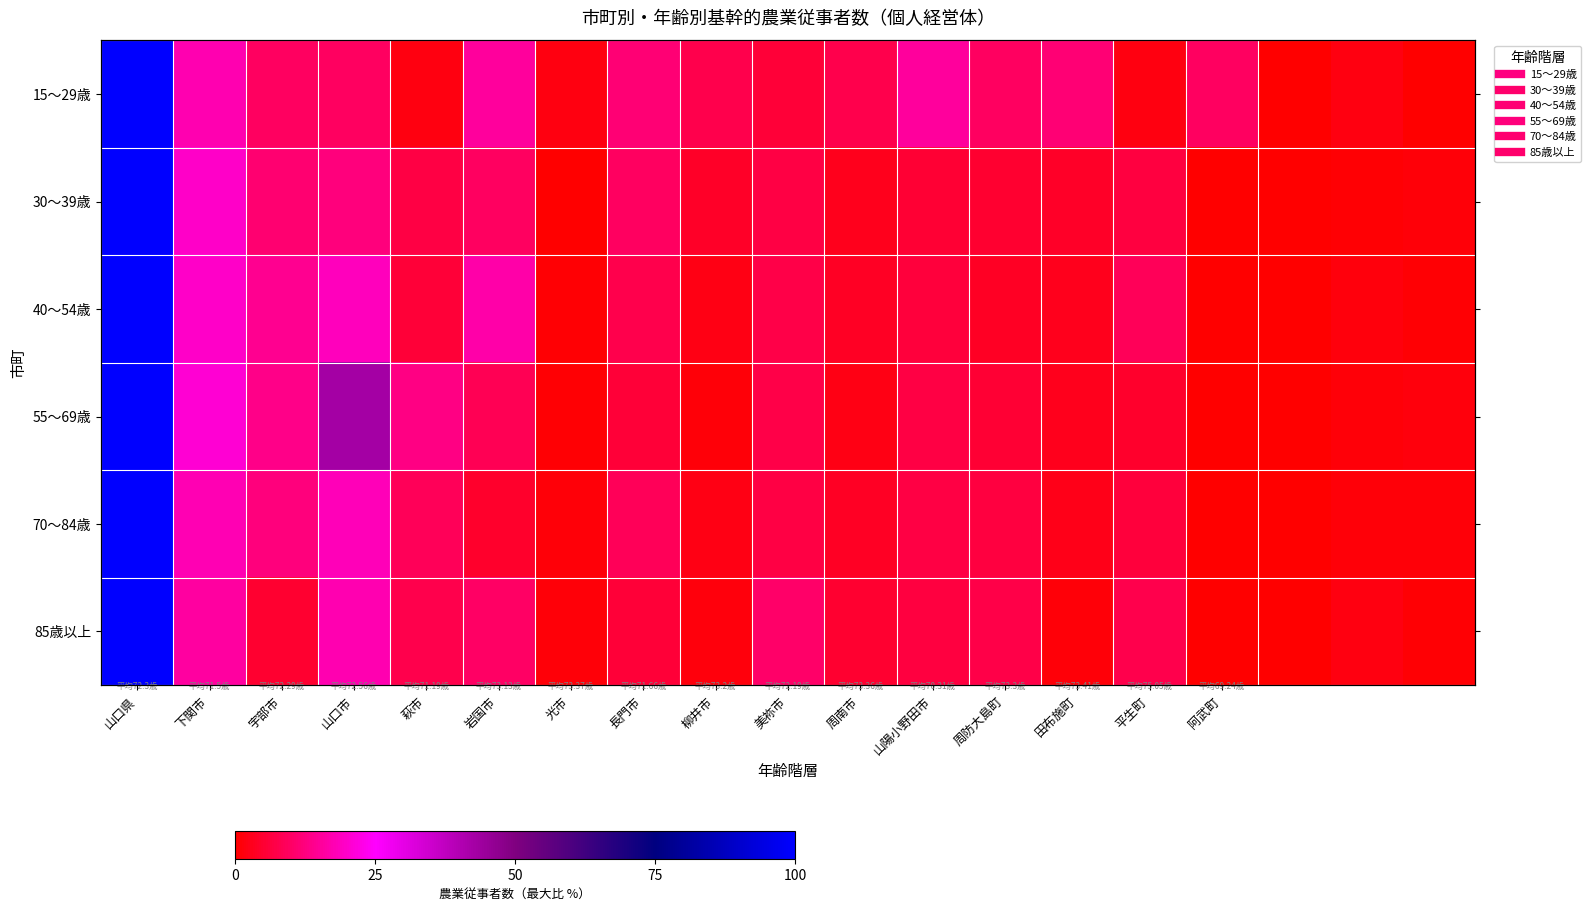

What is the total value across all series at 山口市?

118.6